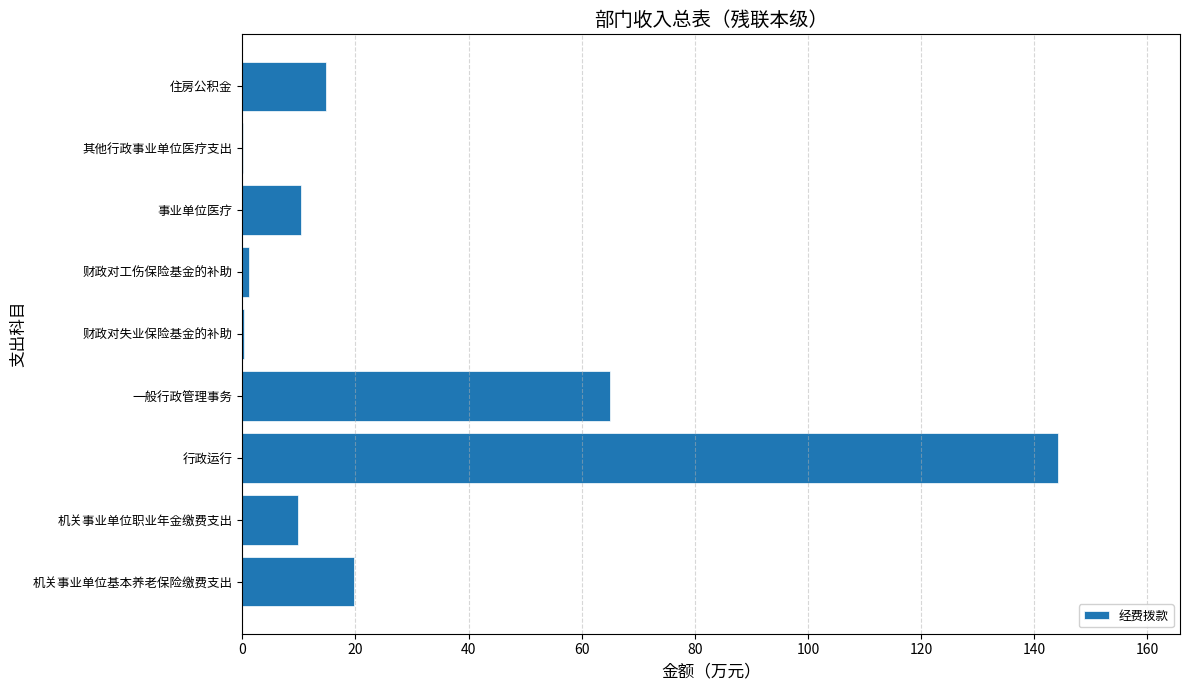

Which label corresponds to the largest value in the chart?

行政运行